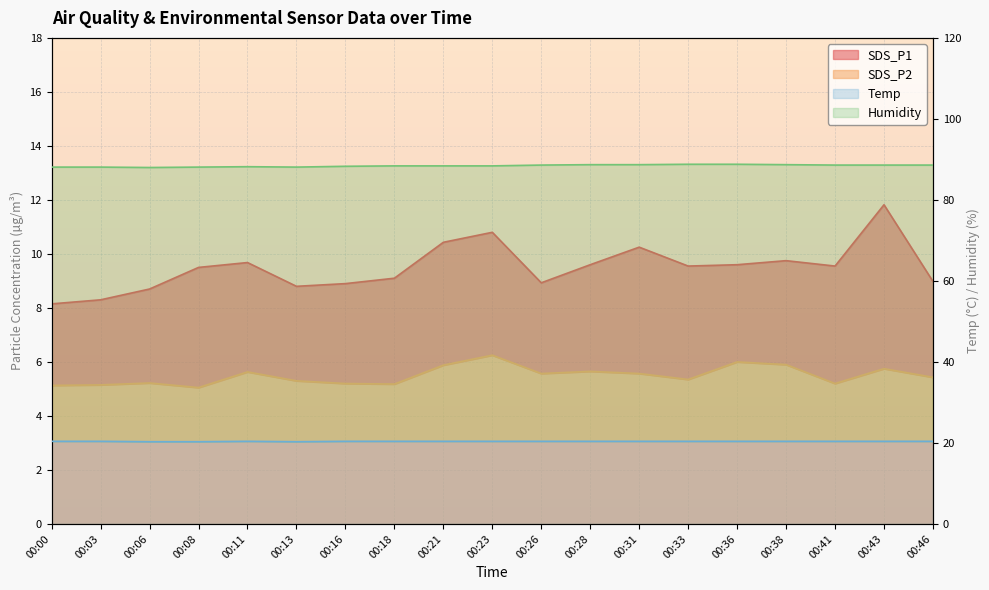

Reading right to left, what are all the values shown in this chart?

SDS_P1: 00:46=9.0	00:43=11.8	00:41=9.6	00:38=9.8	00:36=9.6	00:33=9.6	00:31=10.2	00:28=9.6	00:26=8.9	00:23=10.8	00:21=10.4	00:18=9.1	00:16=8.9	00:13=8.8	00:11=9.7	00:08=9.5	00:06=8.7	00:03=8.3	00:00=8.2
SDS_P2: 00:46=5.4	00:43=5.8	00:41=5.2	00:38=5.9	00:36=6.0	00:33=5.3	00:31=5.6	00:28=5.7	00:26=5.6	00:23=6.2	00:21=5.9	00:18=5.2	00:16=5.2	00:13=5.3	00:11=5.6	00:08=5.0	00:06=5.2	00:03=5.2	00:00=5.1
Temp: 00:46=20.4	00:43=20.4	00:41=20.4	00:38=20.4	00:36=20.4	00:33=20.4	00:31=20.4	00:28=20.4	00:26=20.4	00:23=20.4	00:21=20.4	00:18=20.4	00:16=20.4	00:13=20.3	00:11=20.4	00:08=20.3	00:06=20.3	00:03=20.4	00:00=20.4
Humidity: 00:46=88.6	00:43=88.6	00:41=88.6	00:38=88.7	00:36=88.8	00:33=88.8	00:31=88.7	00:28=88.7	00:26=88.6	00:23=88.4	00:21=88.4	00:18=88.4	00:16=88.3	00:13=88.1	00:11=88.2	00:08=88.1	00:06=88.0	00:03=88.1	00:00=88.1